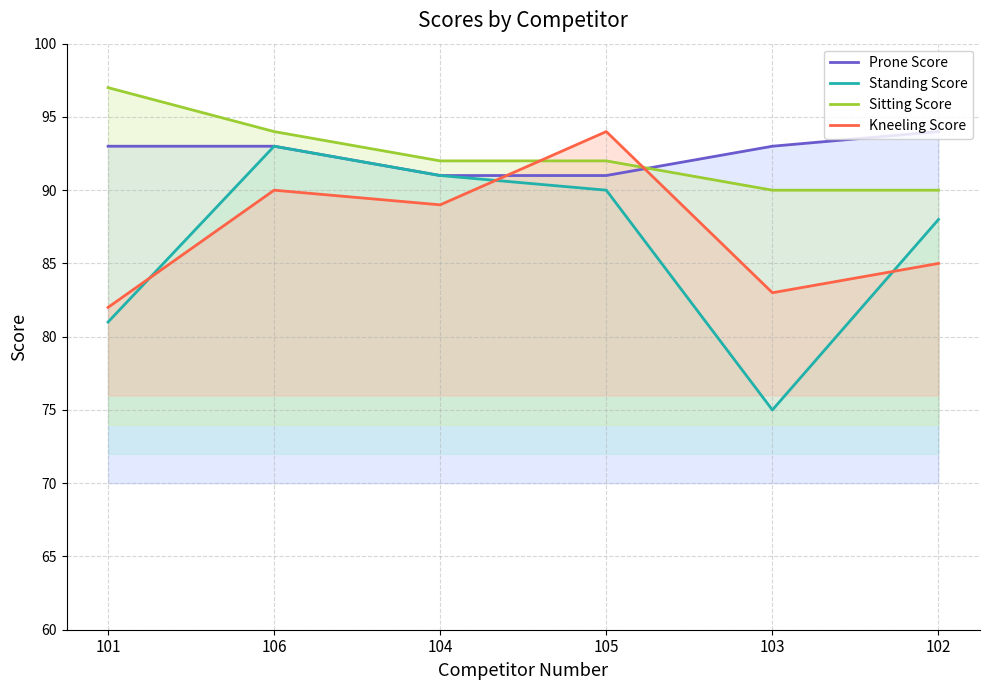

What is the label of the 2nd point from the right?

103